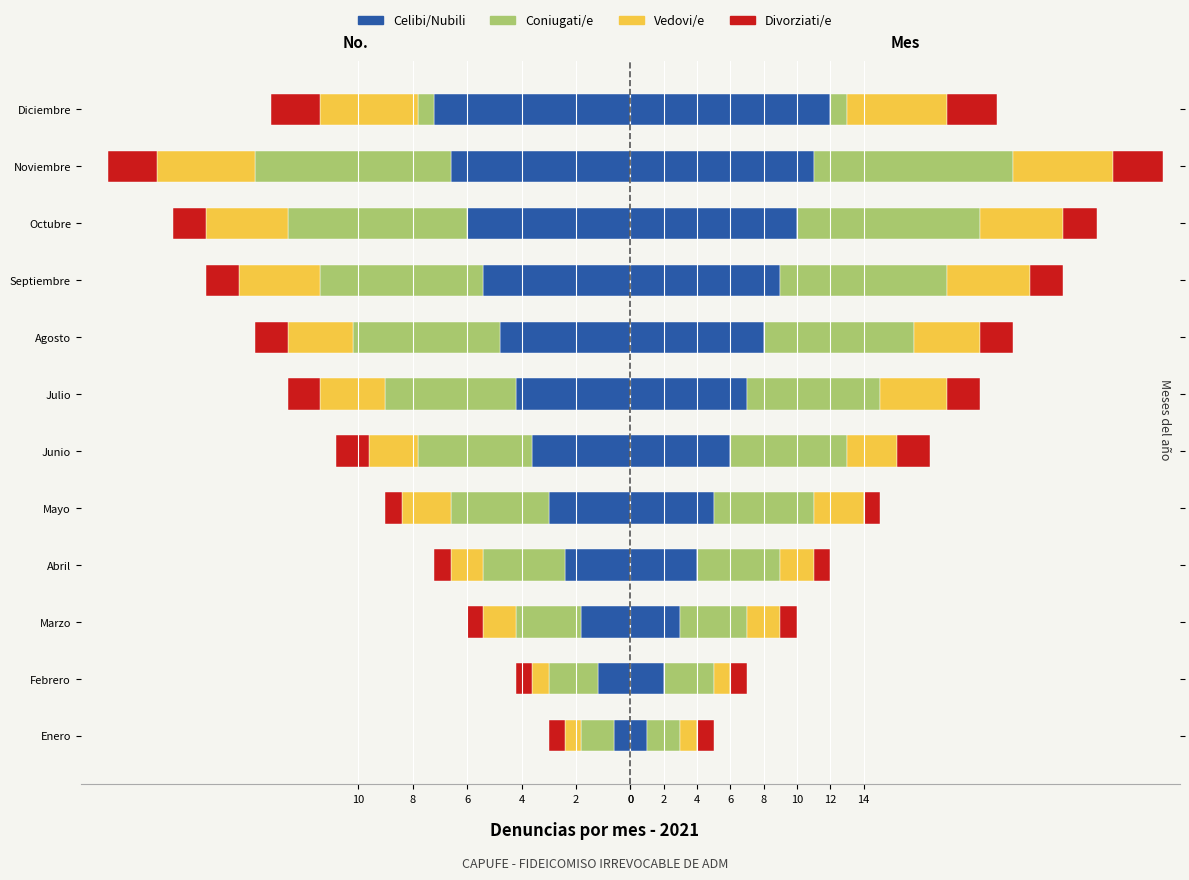

The Divorziati/e series shows 2 at Abril. True or false?

False